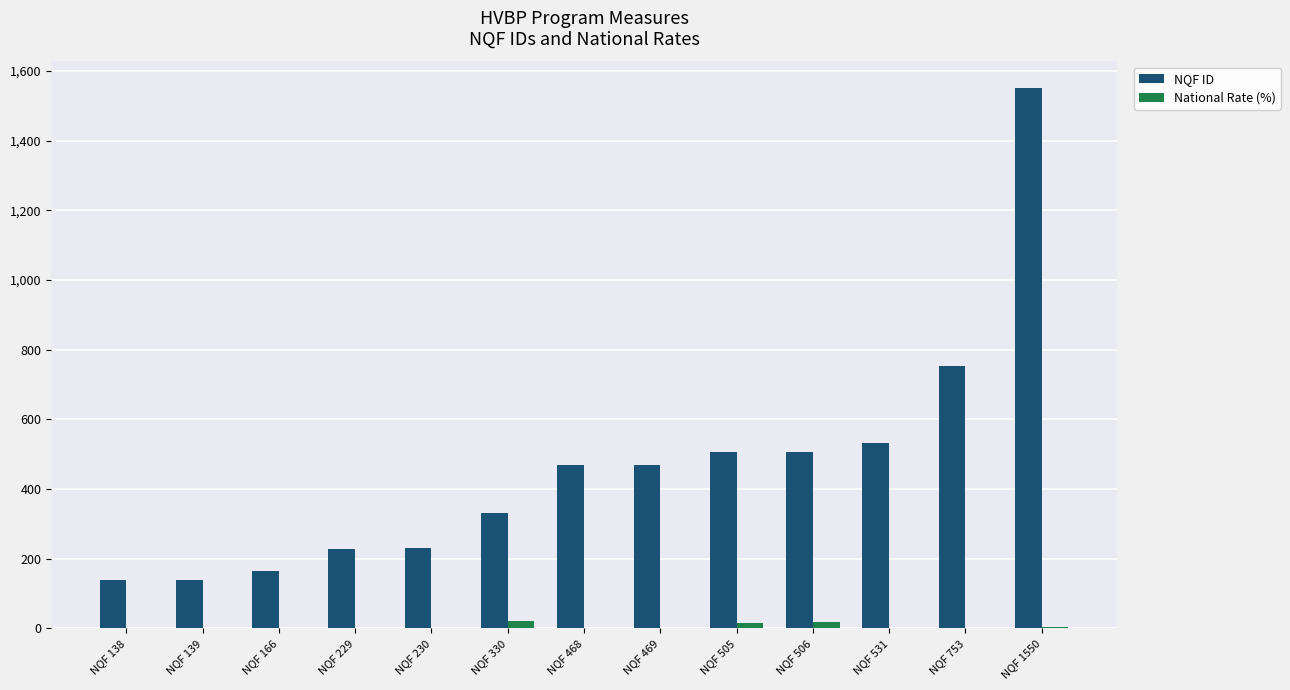

How many data points in National Rate (%) are above 0?

4